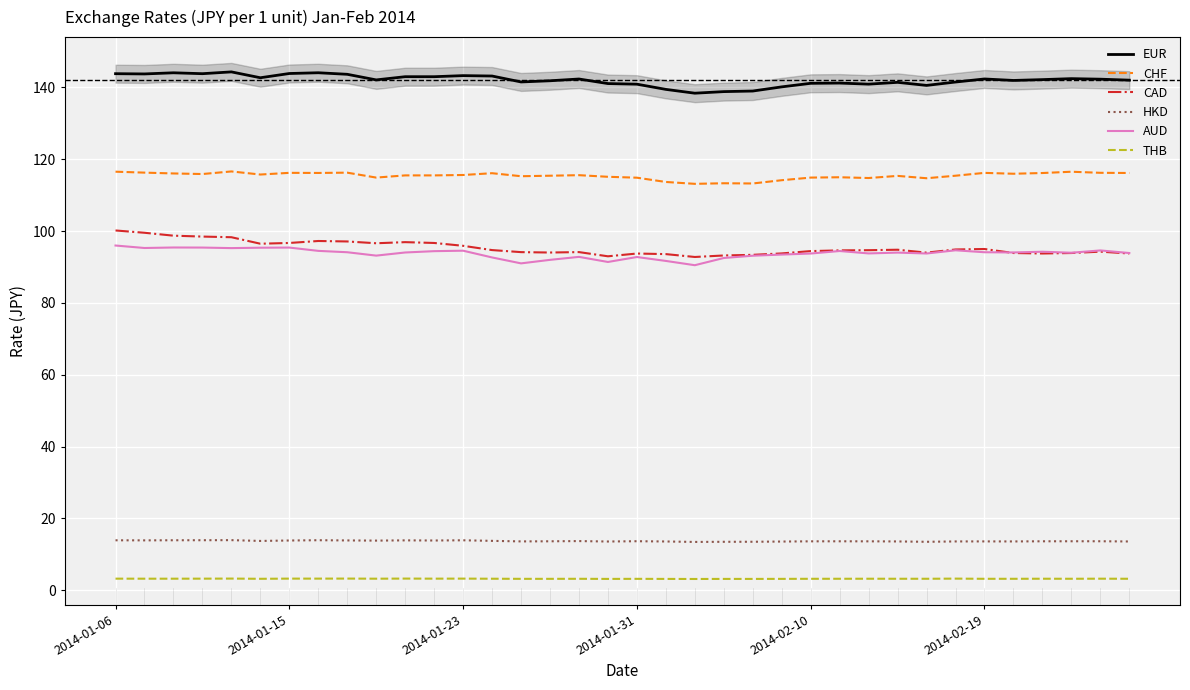

True or false: CHF and AUD cross at least once.

False